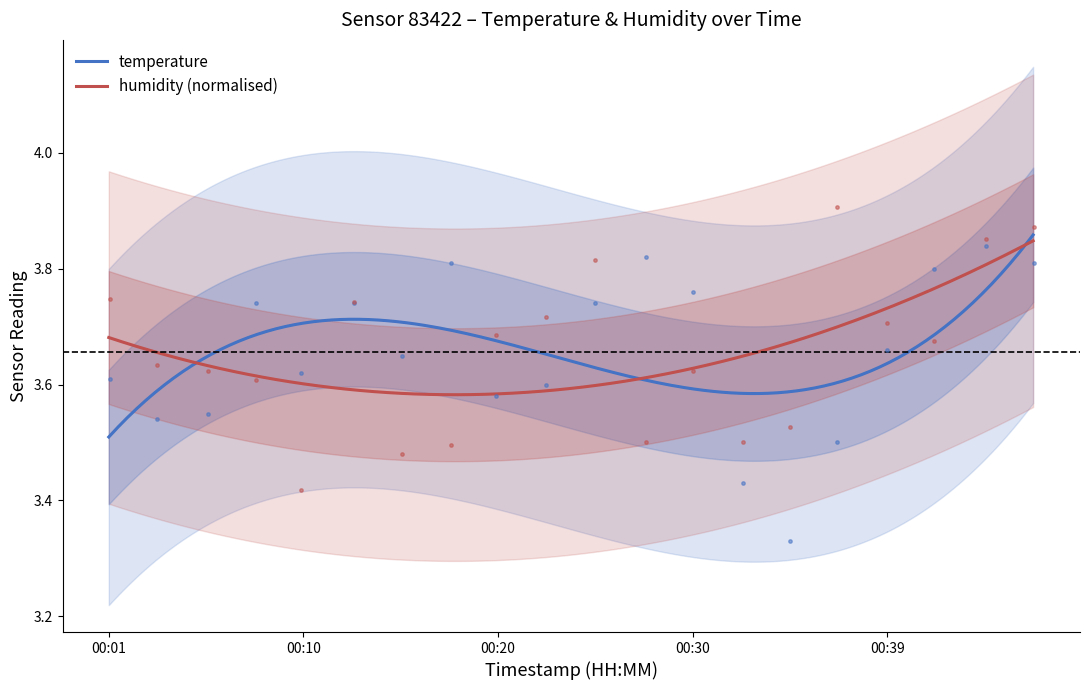

Which series contains the lowest Y value?

temperature